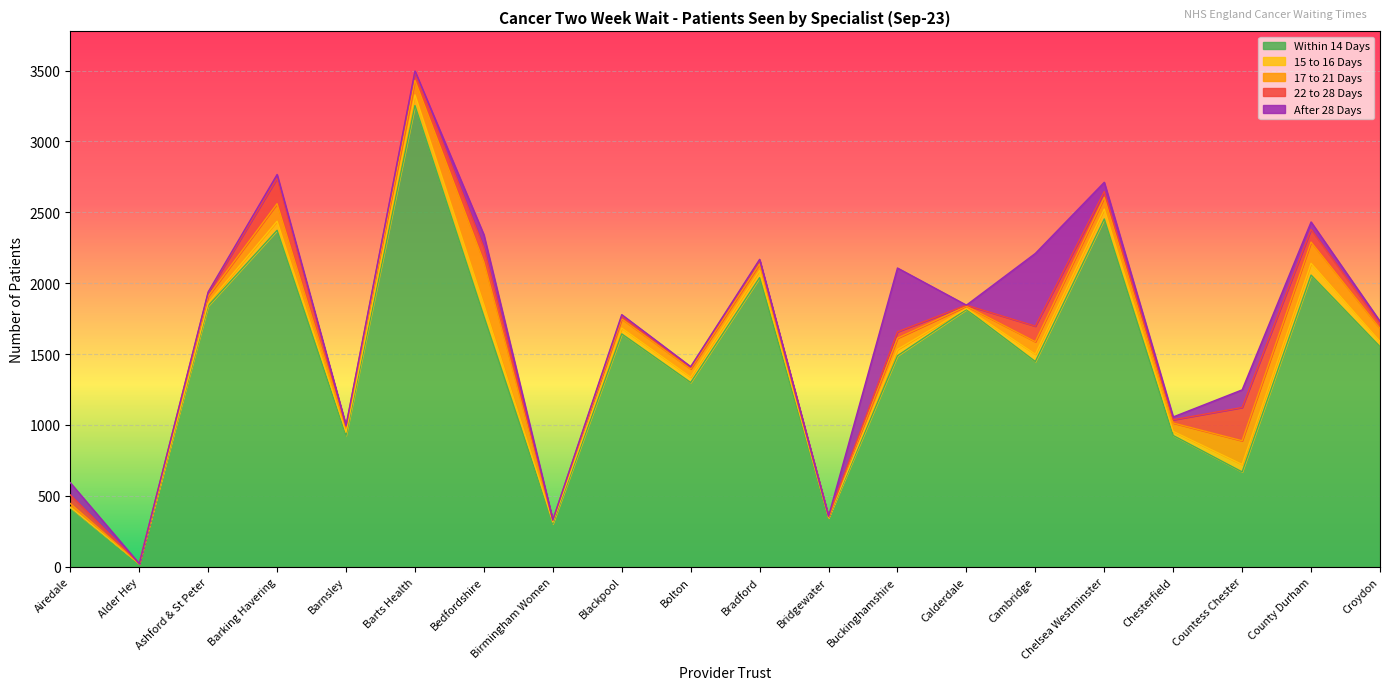

True or false: 17 to 21 Days has a value of 88 at Cambridge.

True